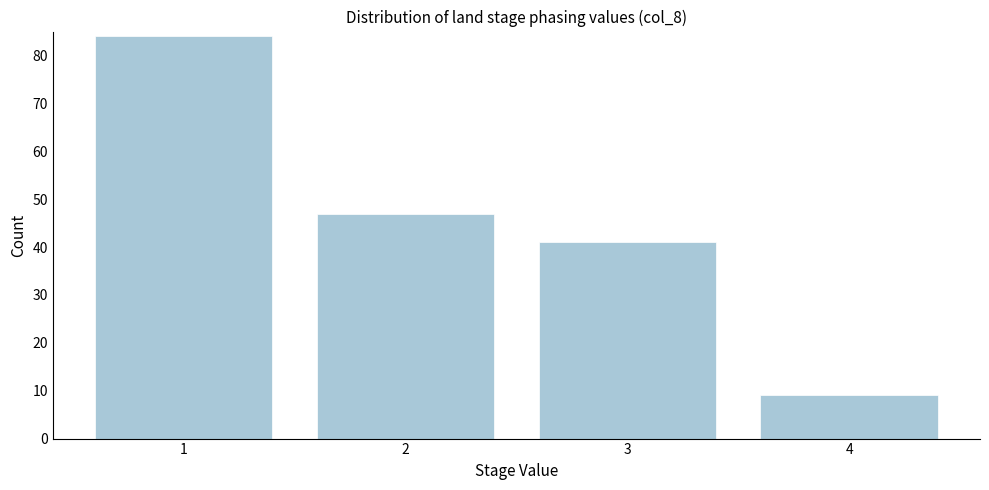

Reading left to right, extract all data points from this chart.

1=84	2=47	3=41	4=9